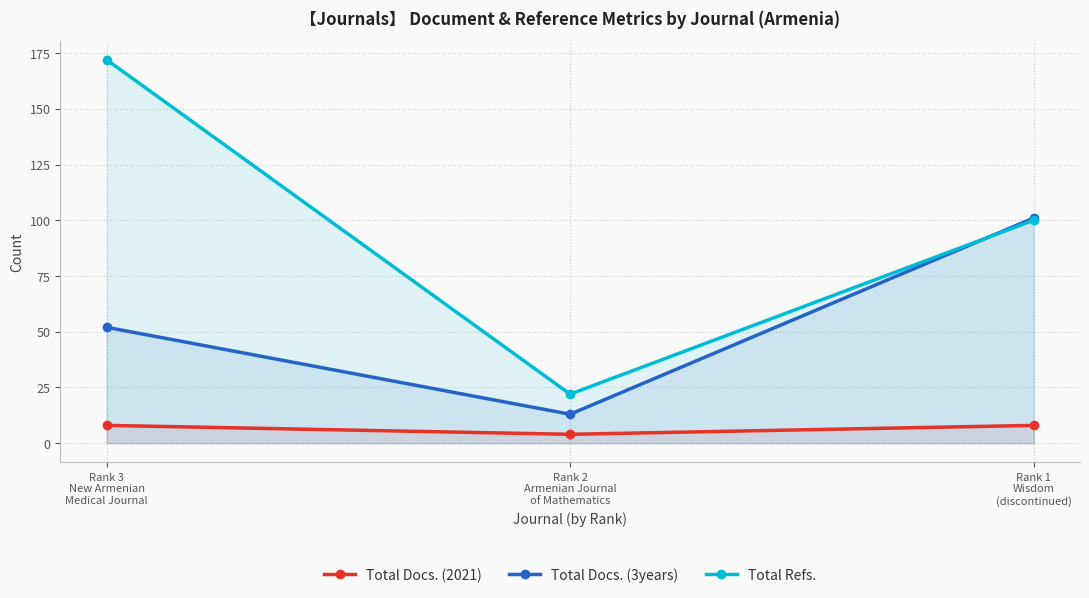

Reading right to left, list all the values displayed in this chart.

Total Docs. (2021): 8	4	8
Total Docs. (3years): 101	13	52
Total Refs.: 100	22	172